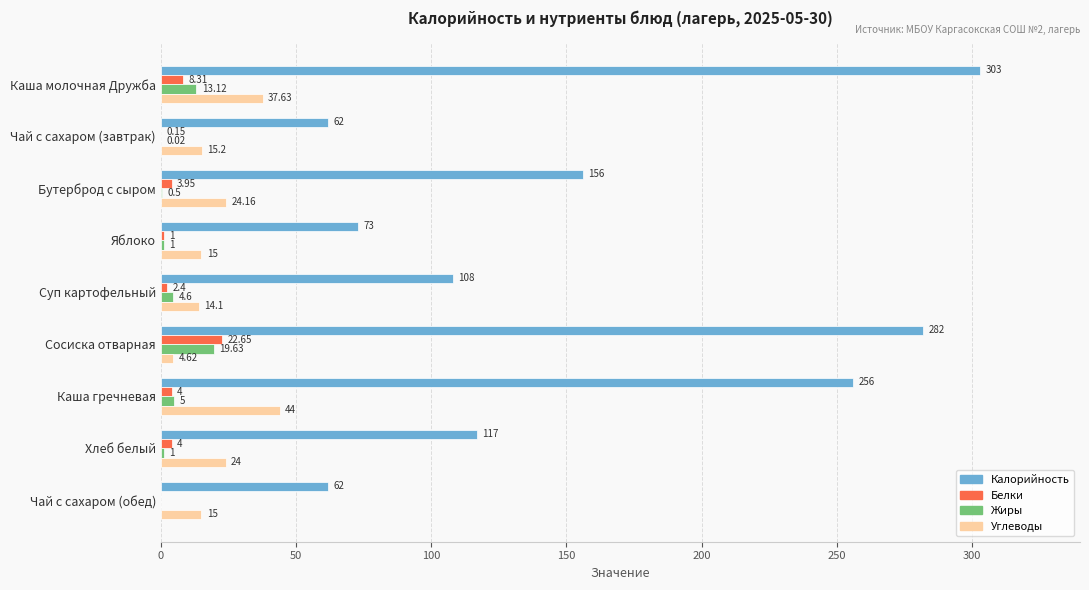

What is the sum of the Белки values at Бутерброд с сыром and Яблоко?

5.0